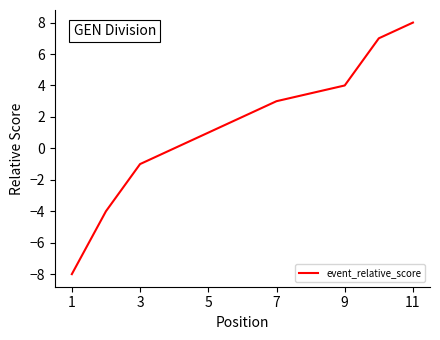

What is the value of the 11th point from the left?

8